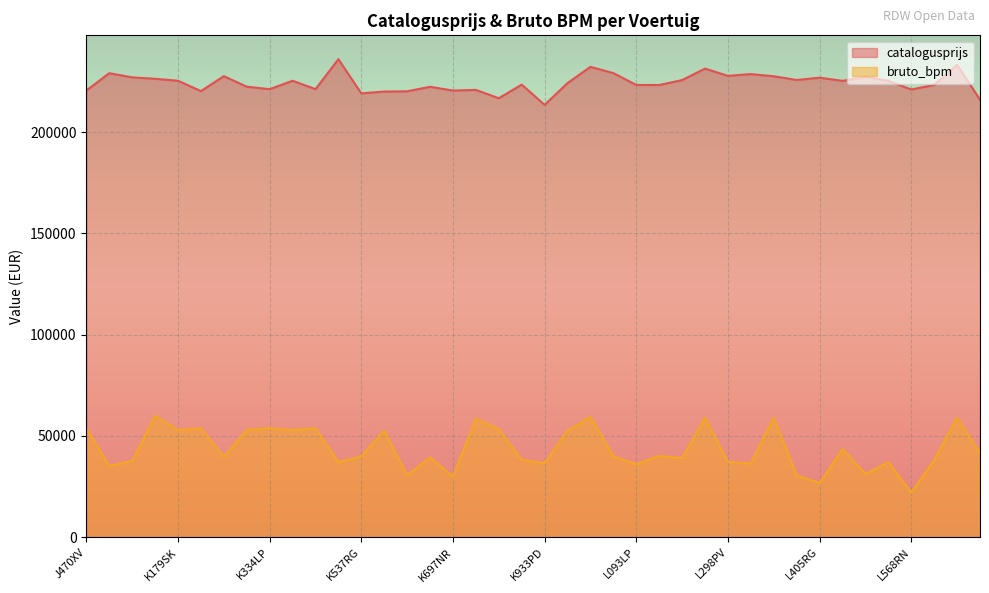

What is the average value of the catalogusprijs series?

224353